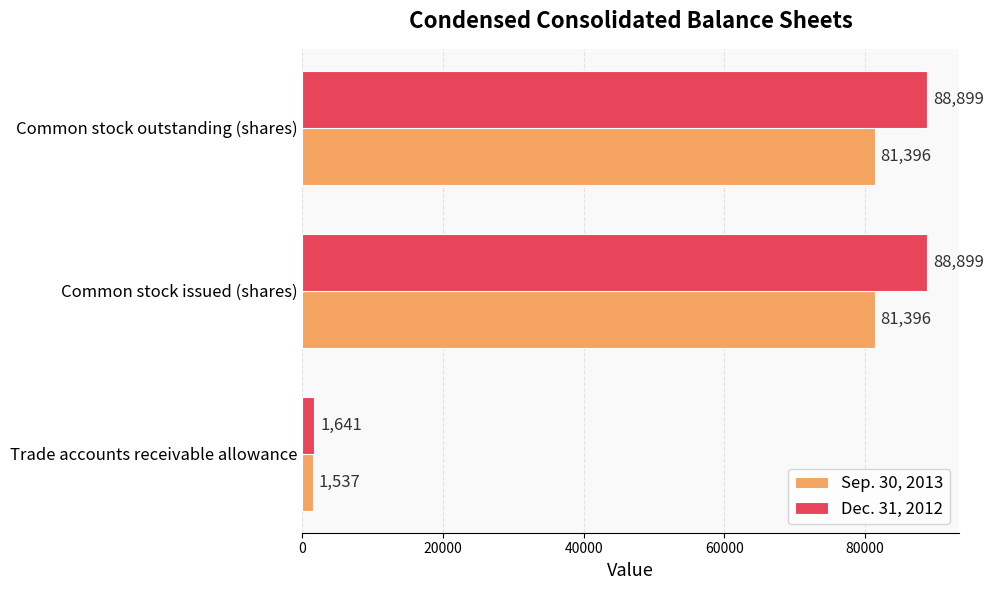

What is the total value across all series at Common stock issued (shares)?

170295